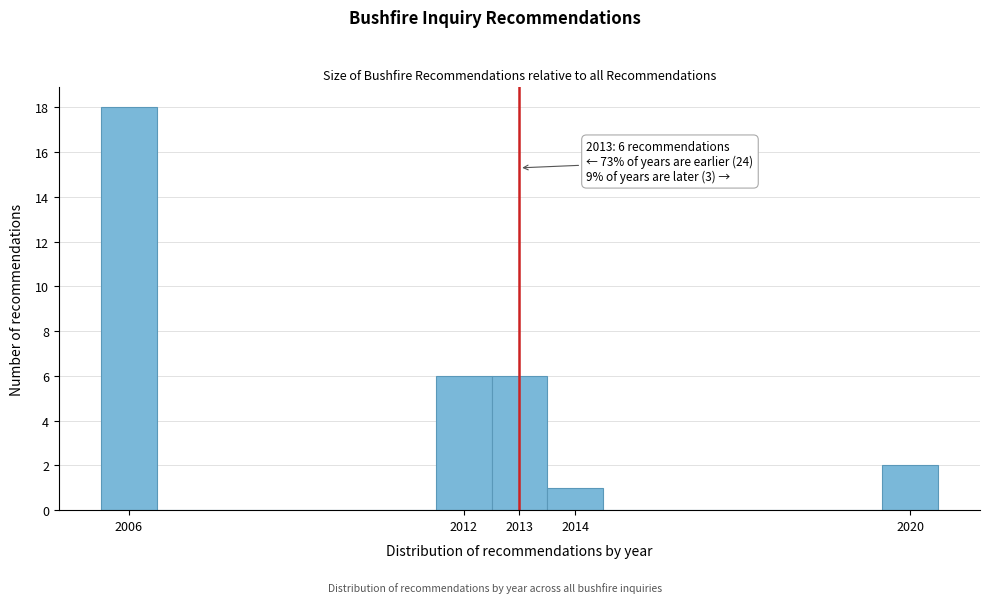

Which range on the x-axis has the tallest bar?

2005.5 to 2006.5